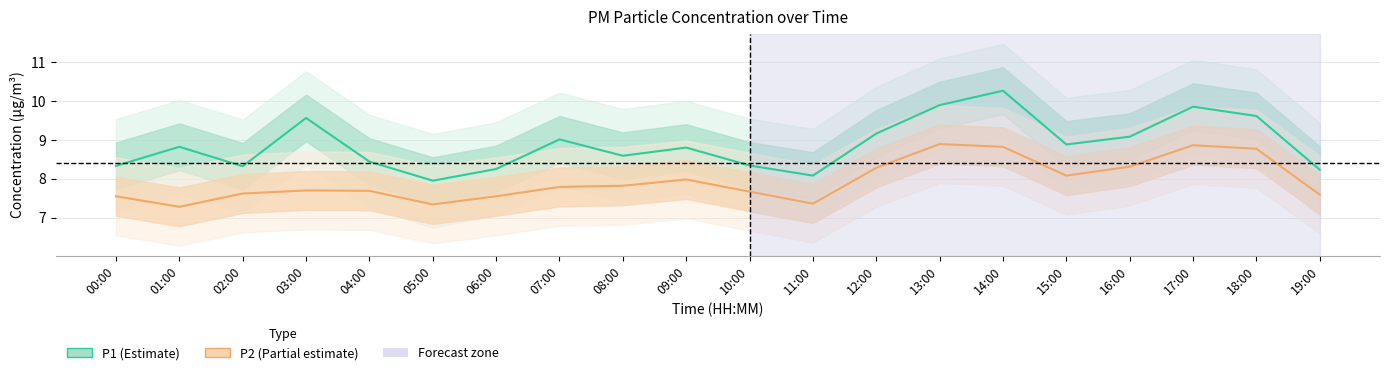

Rank the series by their maximum value, from highest to lowest.

P1 (Estimate), P2 (Estimate based on partial data)